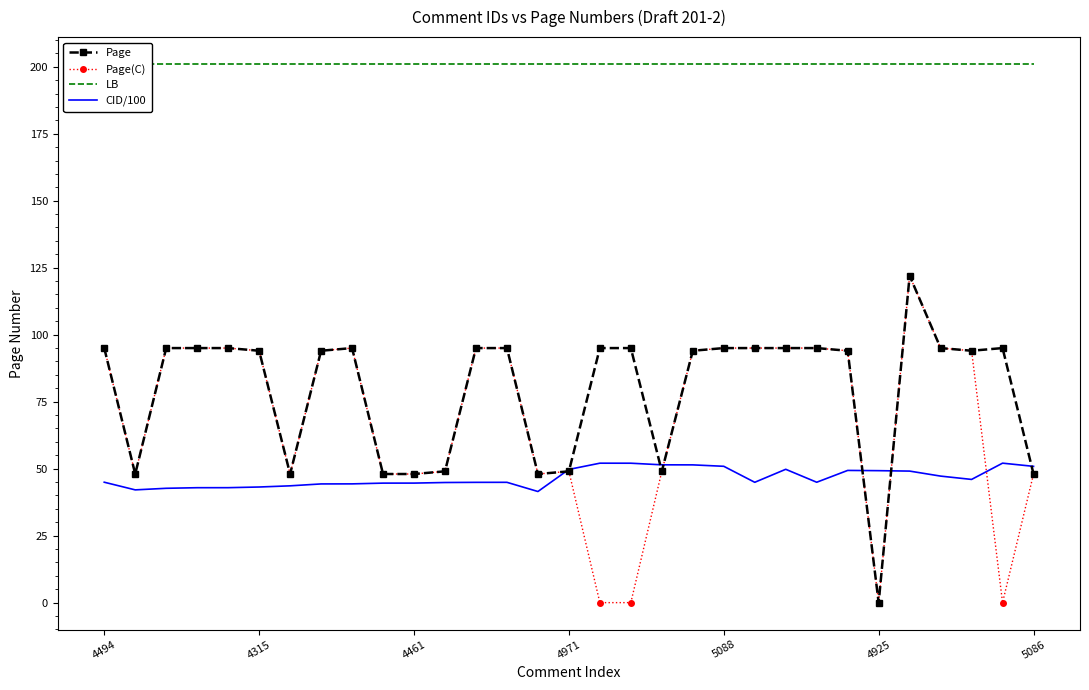

How many values in the Page series exceed 95?

1